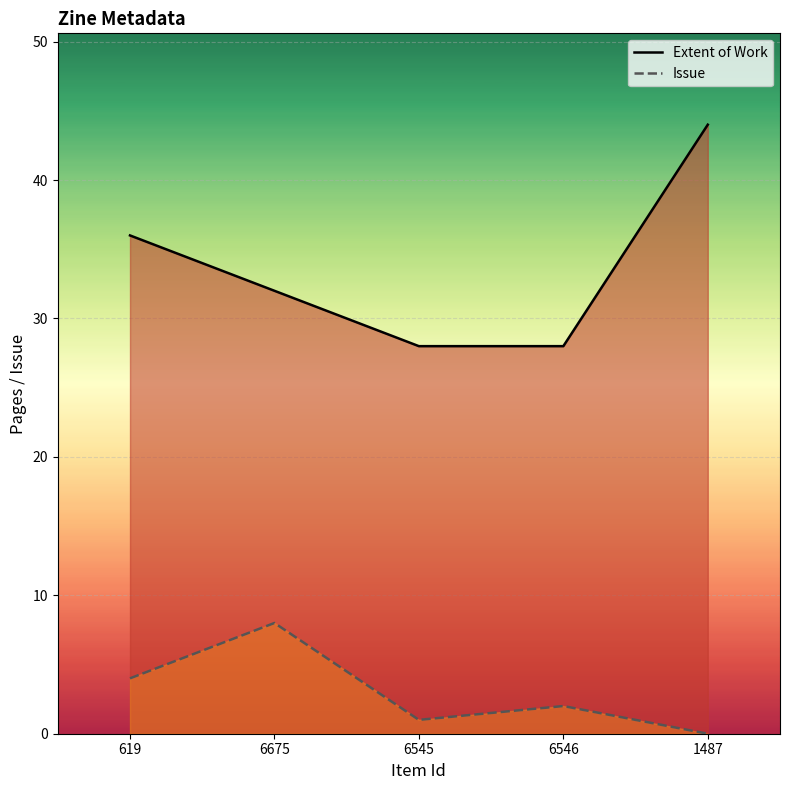

True or false: Issue and Extent of Work intersect in this chart.

False